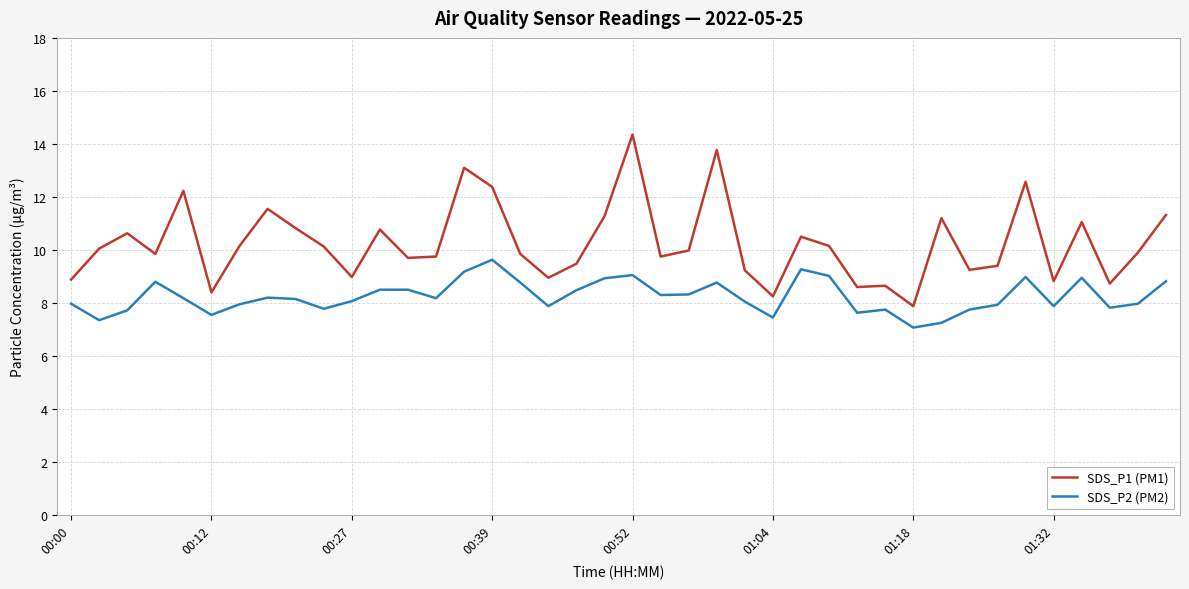

Which series has the largest total across all categories?

SDS_P1 (PM1)